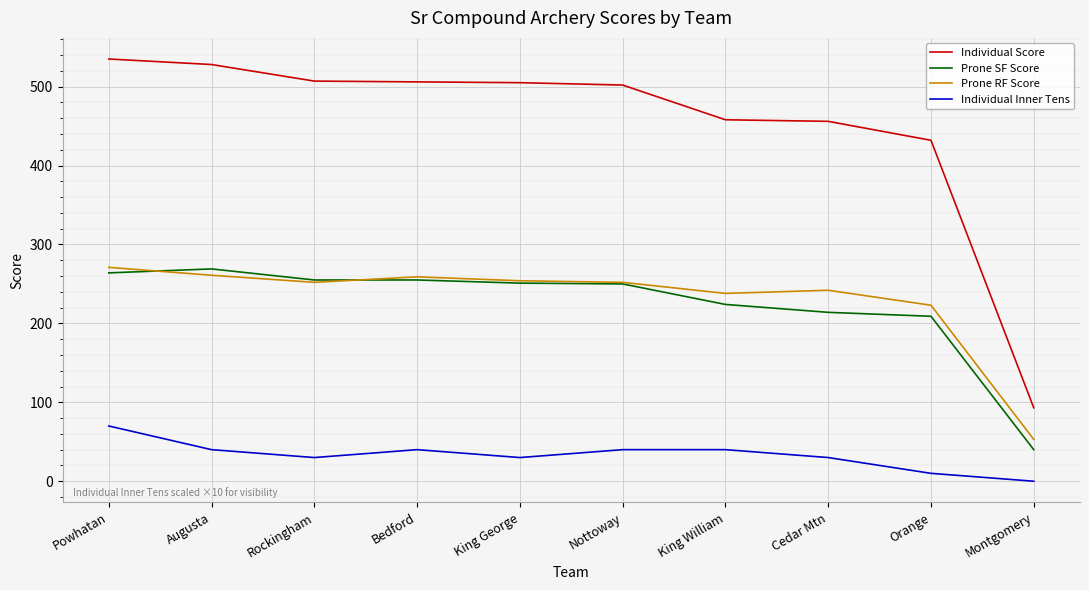

What is the difference between the maximum and minimum values in the Individual Score series?

442